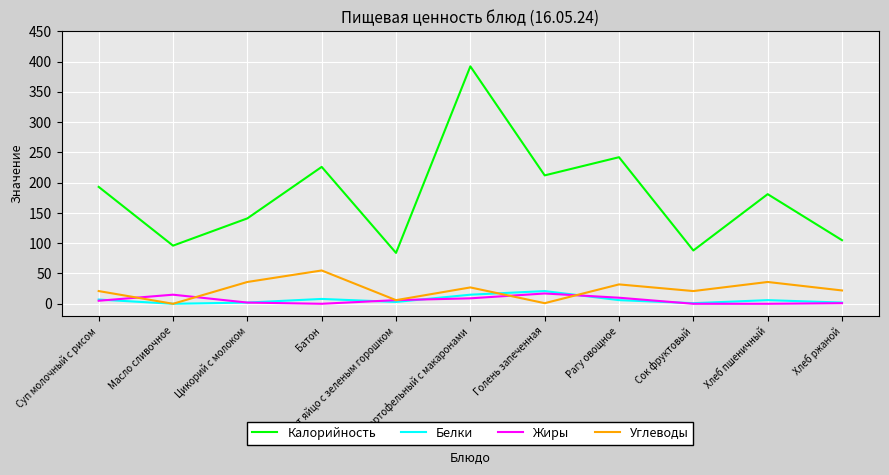

What is the maximum value for Белки?

21